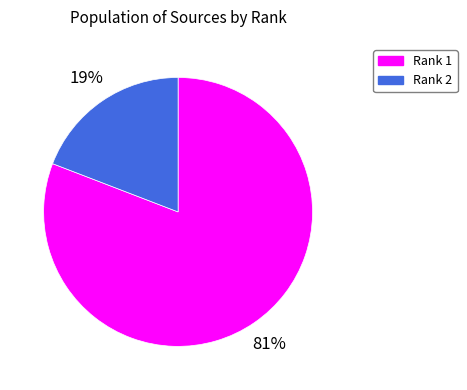

Is there a majority slice in this chart?

Yes